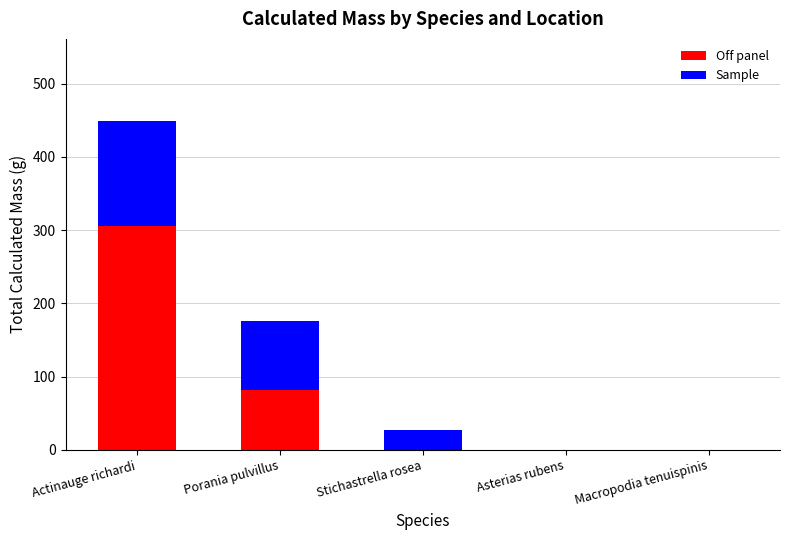

What is the maximum value for Off panel?

306.3